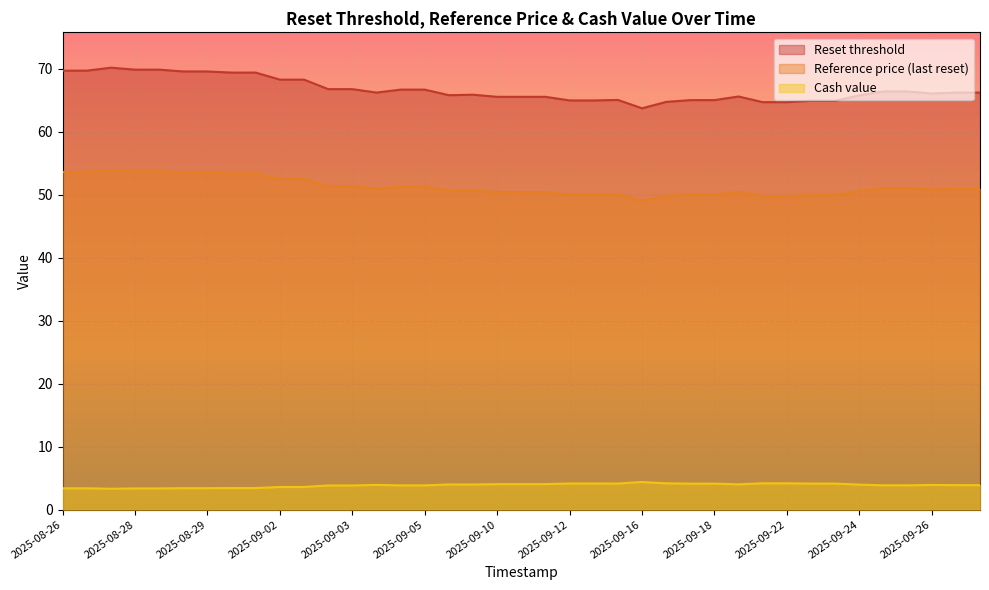

The value of Reset threshold at 2025-09-04 is 107.3. True or false?

False